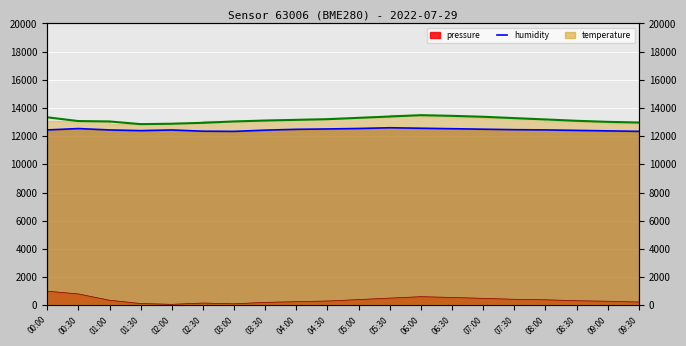

The humidity series shows 12353.9 at 02:30. True or false?

True